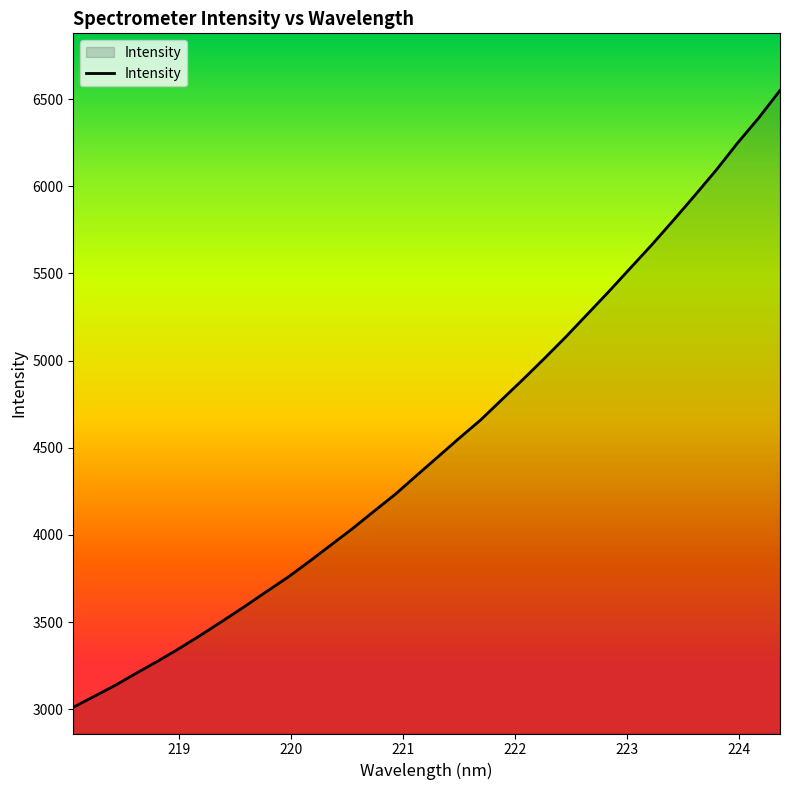

What is the greatest value displayed?

6550.1